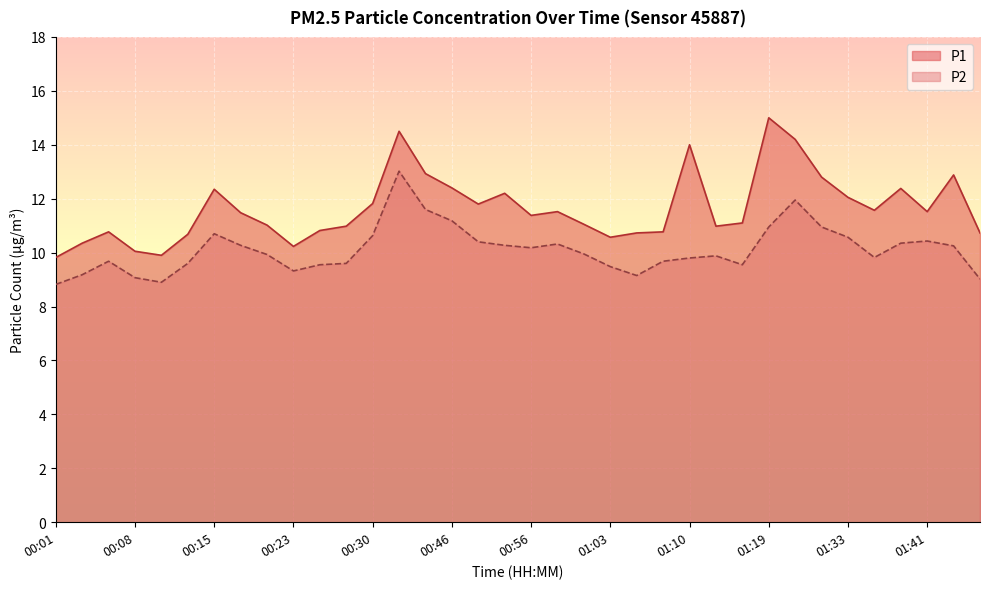

True or false: P1 and P2 intersect in this chart.

False